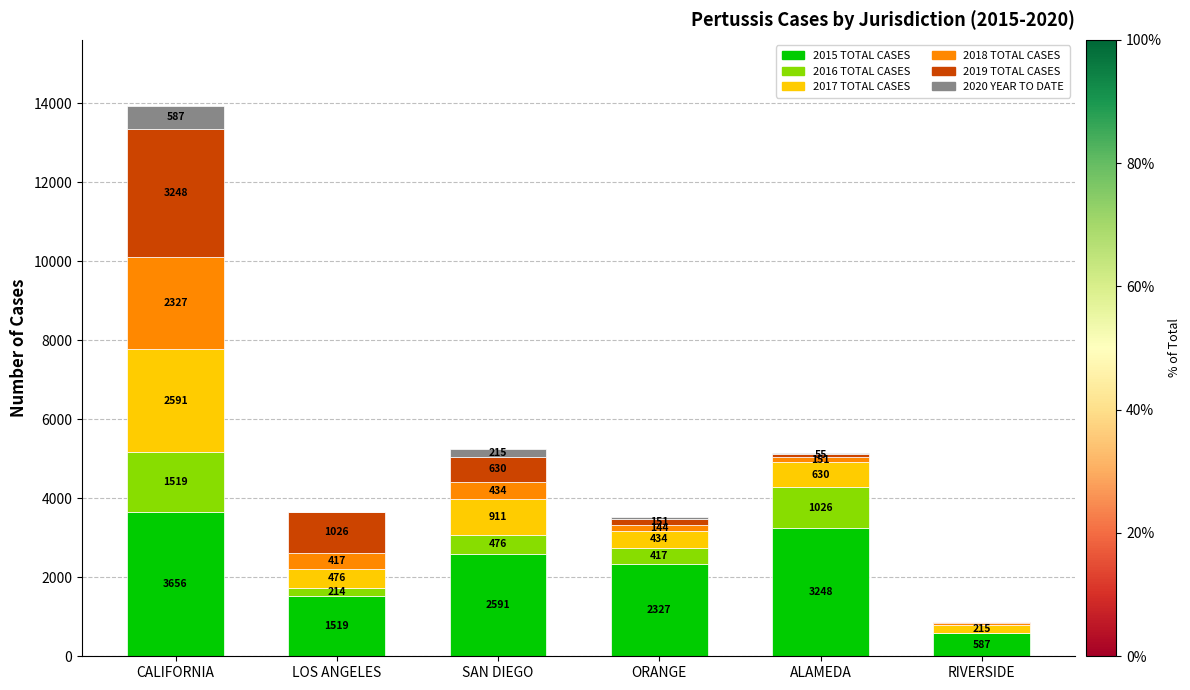

What is the sum of the 2015 TOTAL CASES values at RIVERSIDE and ALAMEDA?

3835